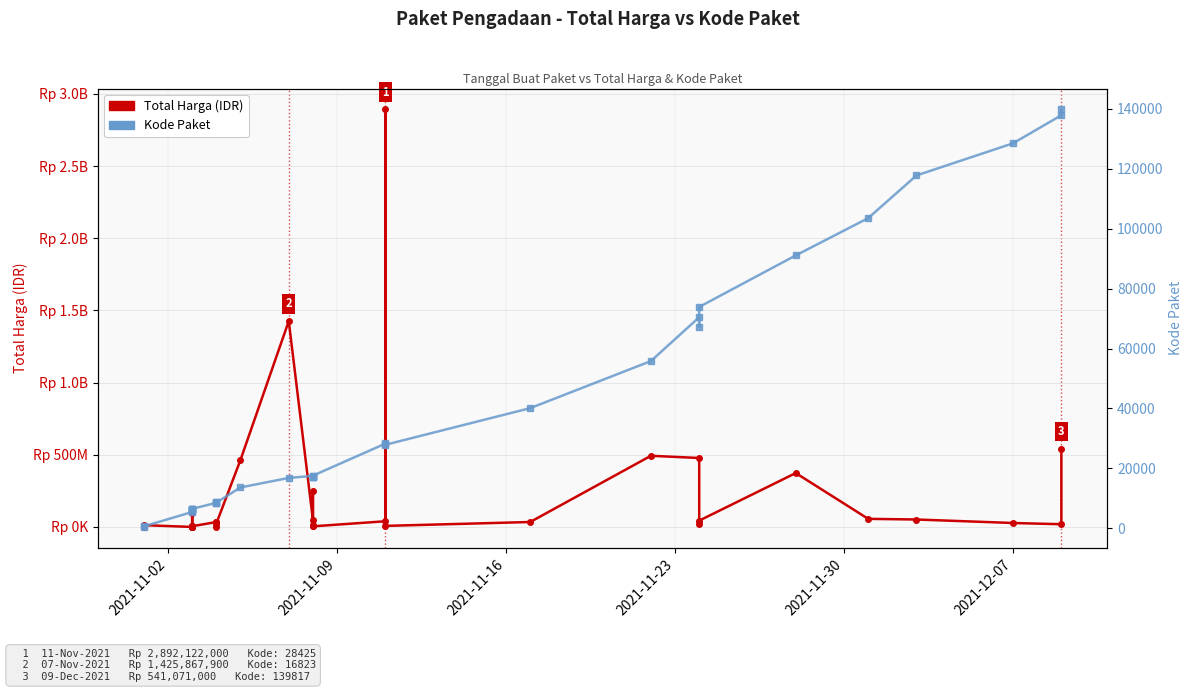

What is the greatest value displayed?

2892122000